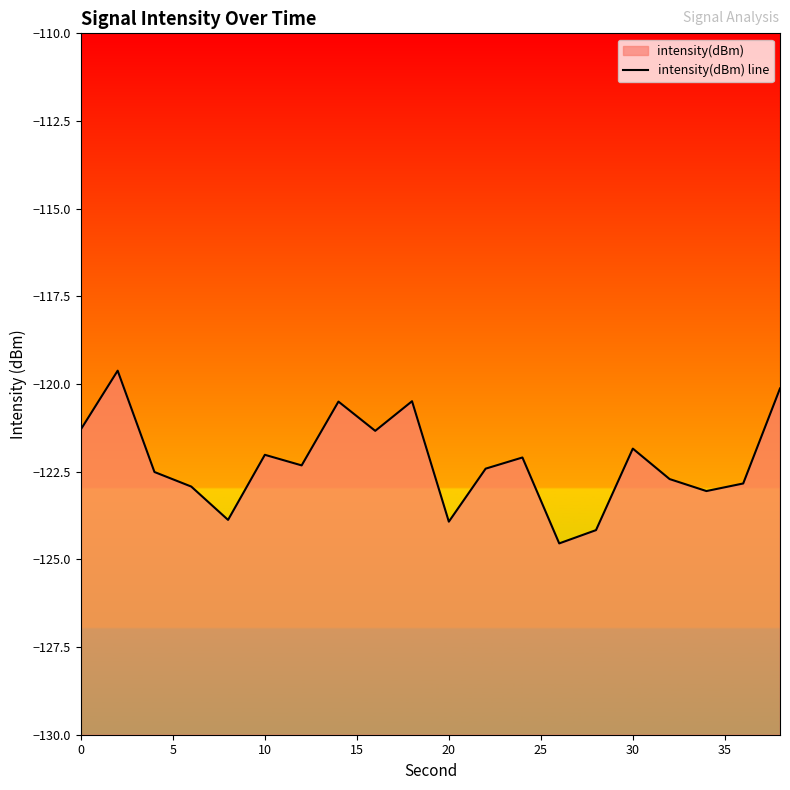

How many lines are shown in the chart?

1